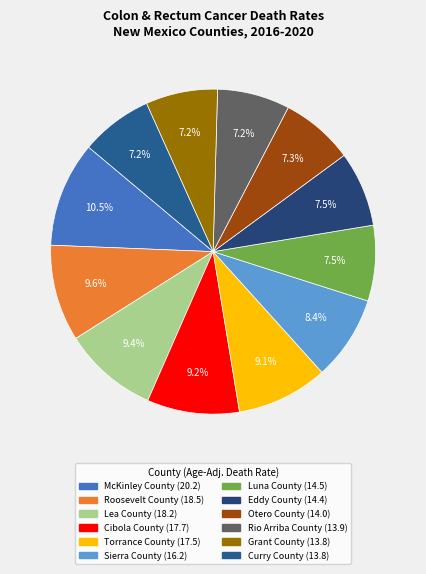

What portion of the pie excludes Otero County?

92.7%